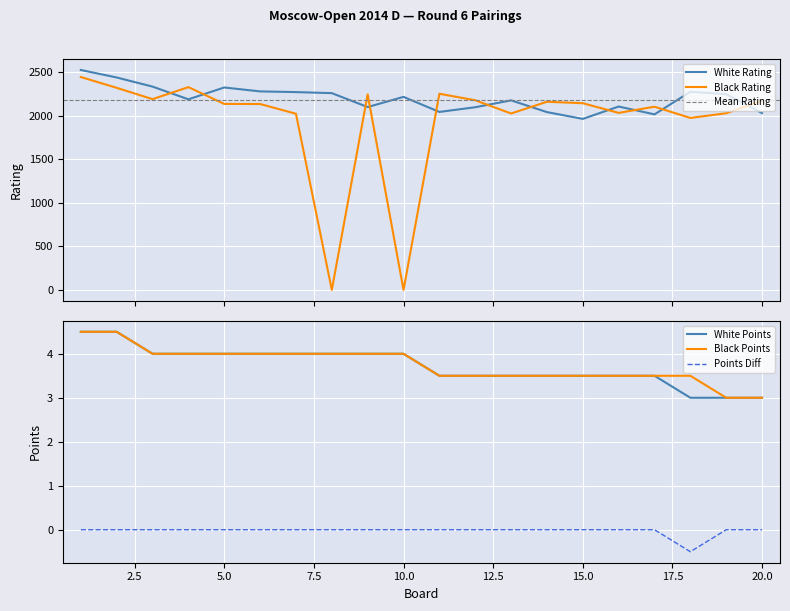

What is the sum of the White Points values at 11 and 8?

7.5